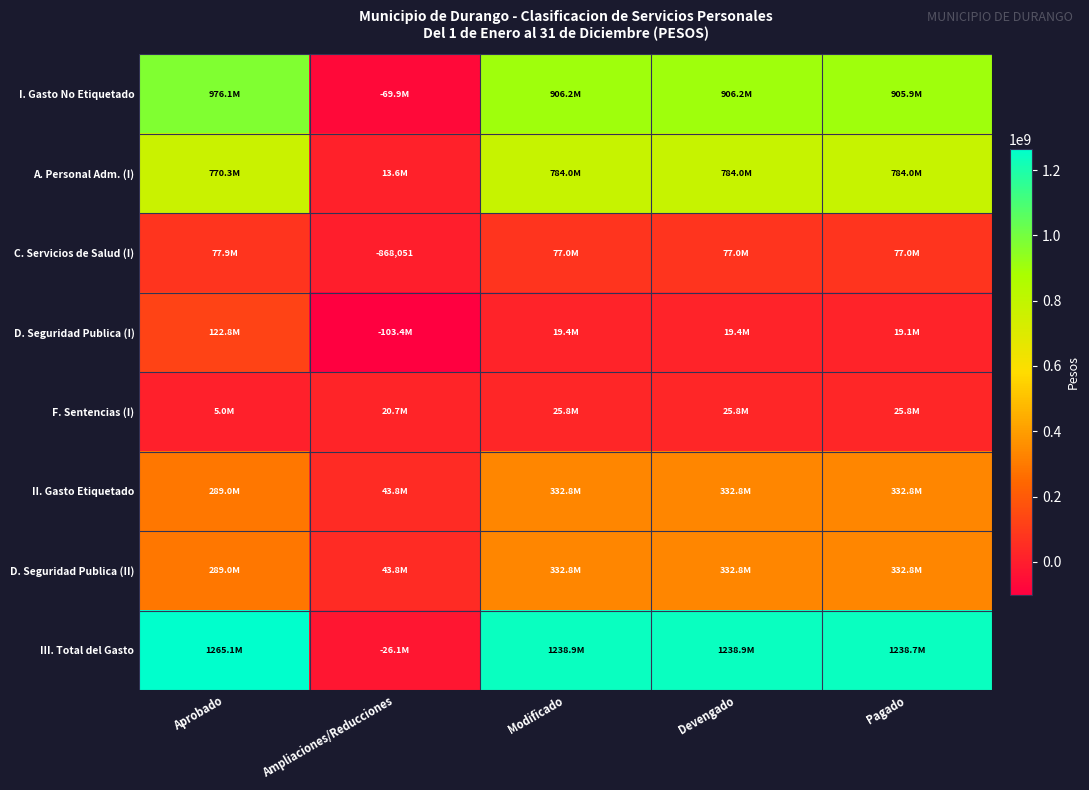

True or false: II. Gasto Etiquetado has a value of 332766163.9 at Modificado.

True